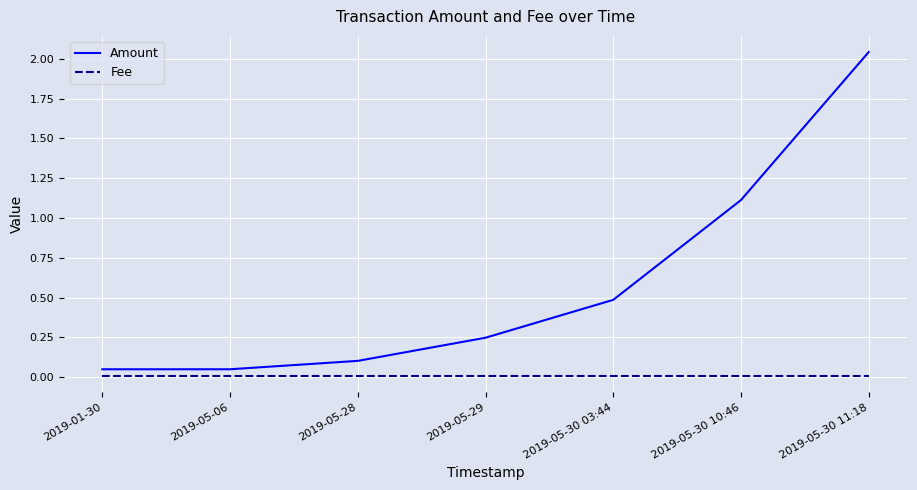

Which series has the widest spread of values?

Amount